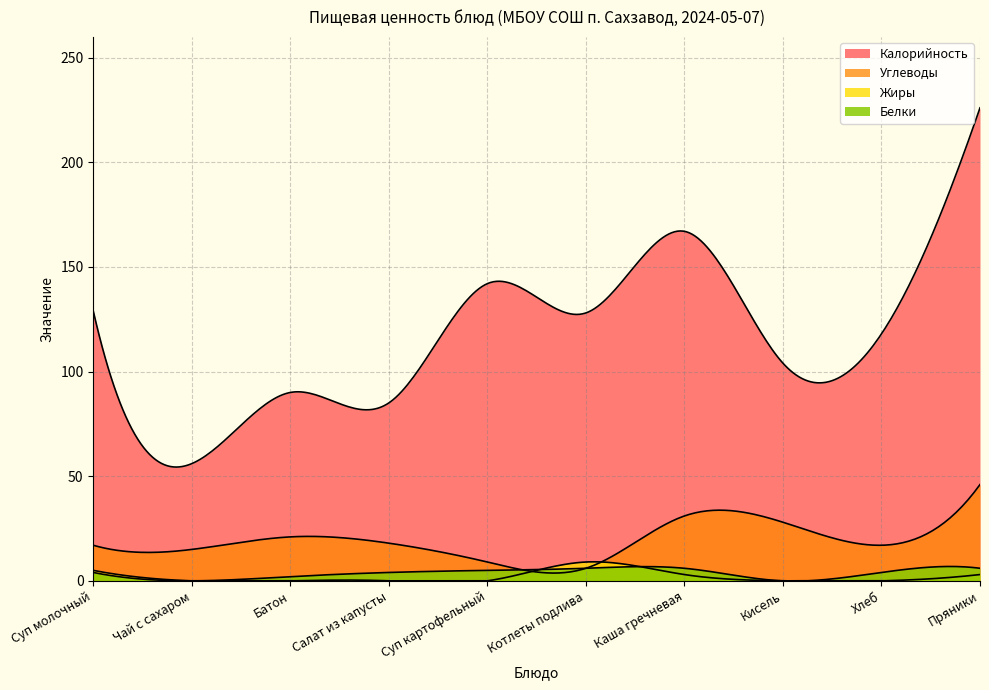

True or false: Углеводы and Белки intersect in this chart.

False